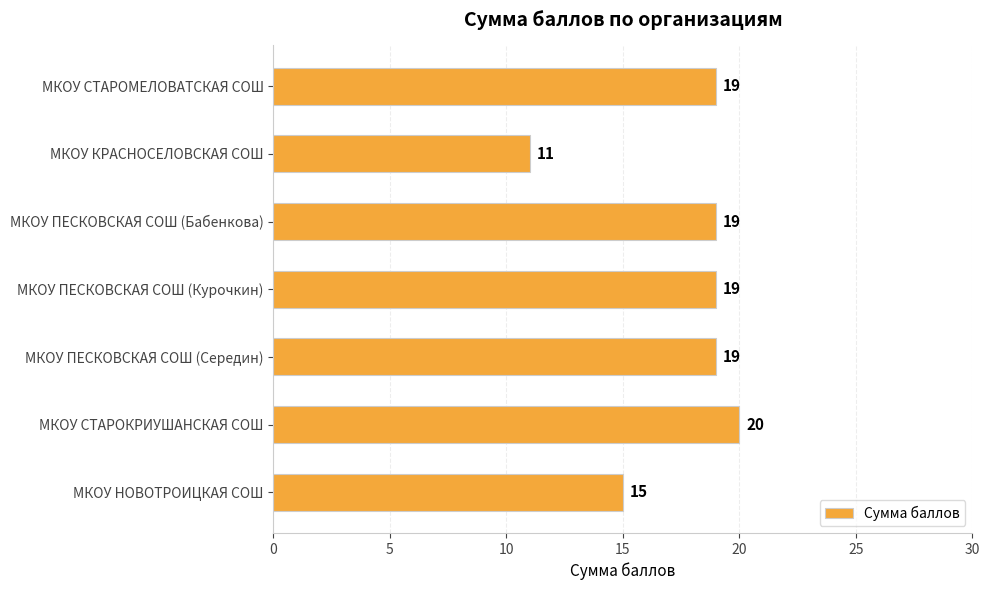

What is the maximum value shown in the chart?

20